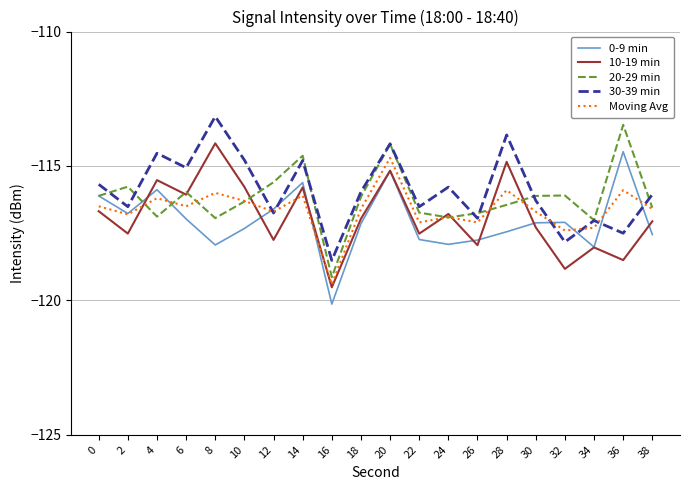

The value of 20-29 min at 36 is -113.5. True or false?

True